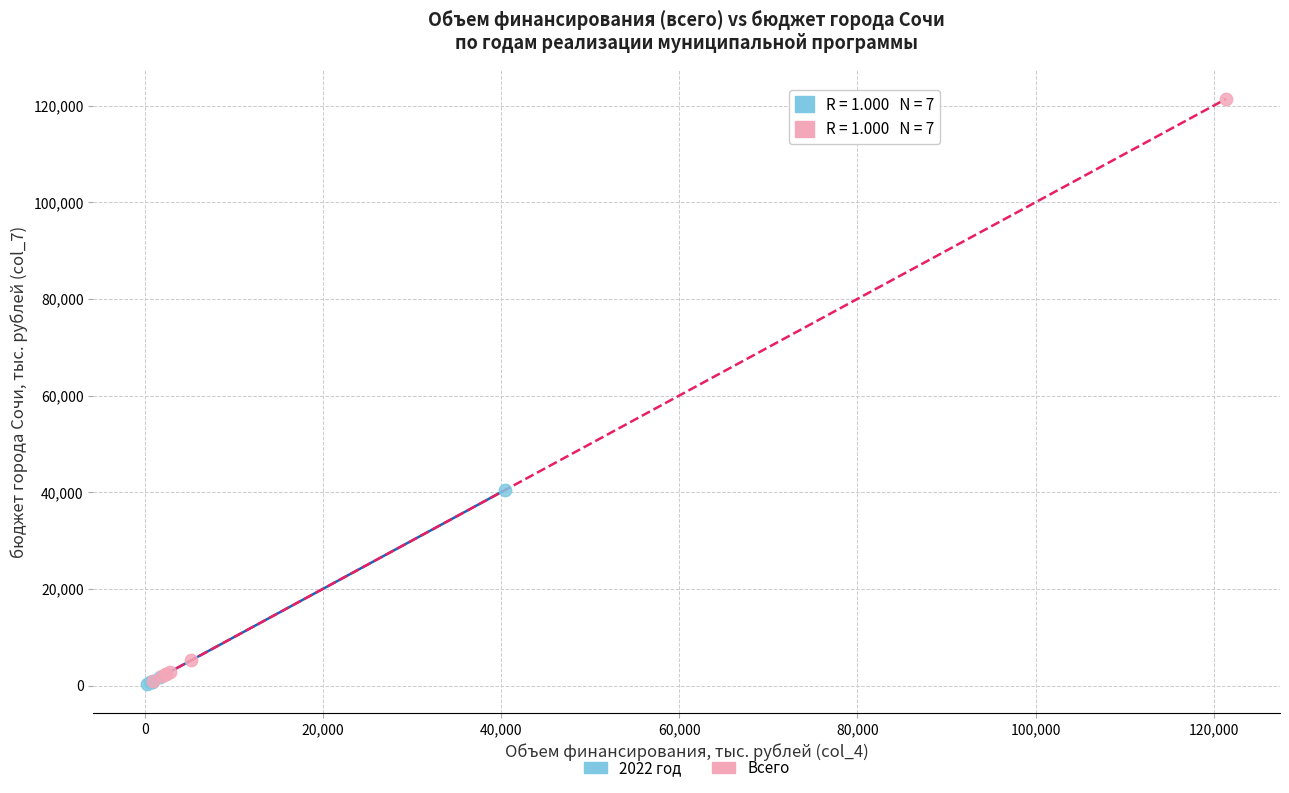

Which series contains the highest Y value?

Всего